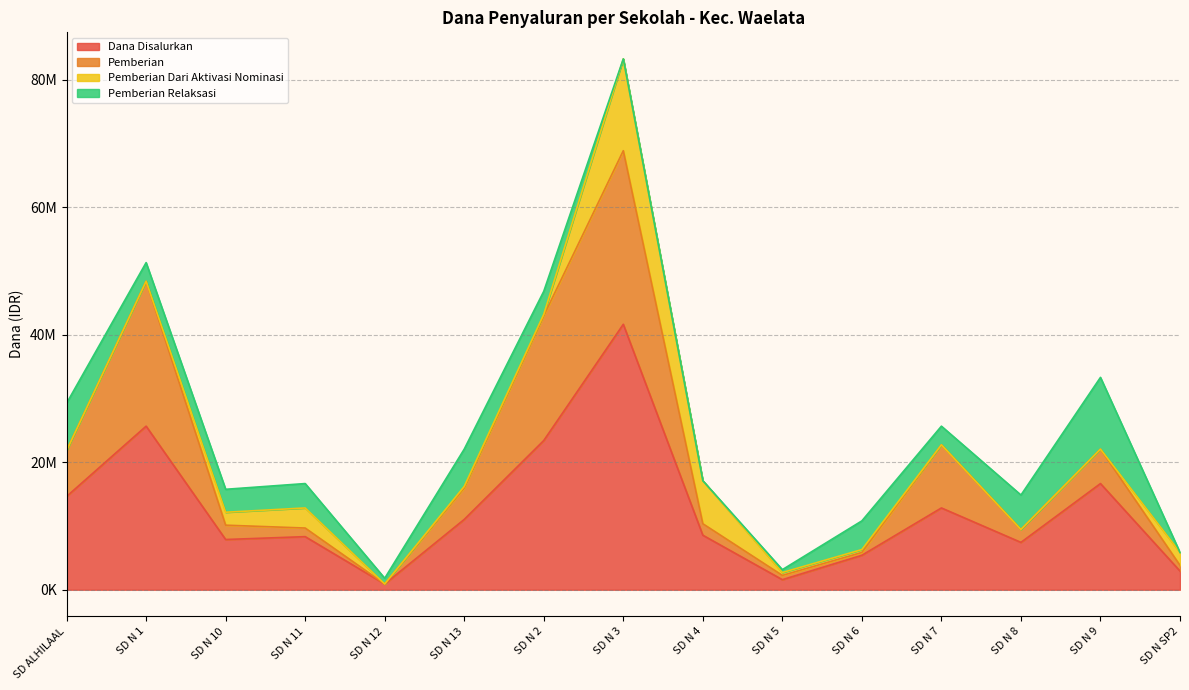

Does the chart display data point markers on the line(s)?

No